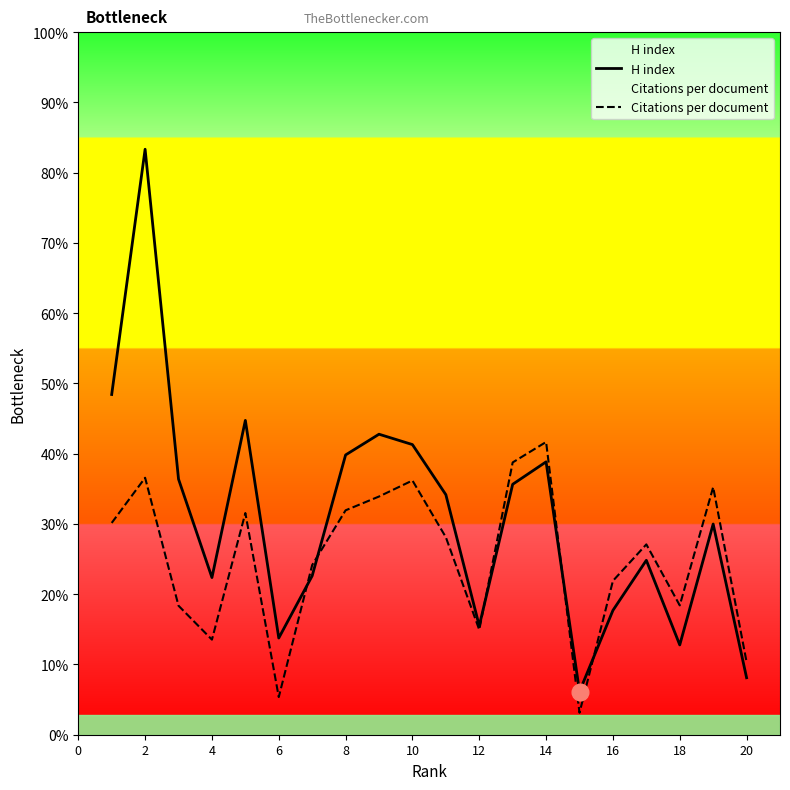

How many lines are shown in the chart?

2